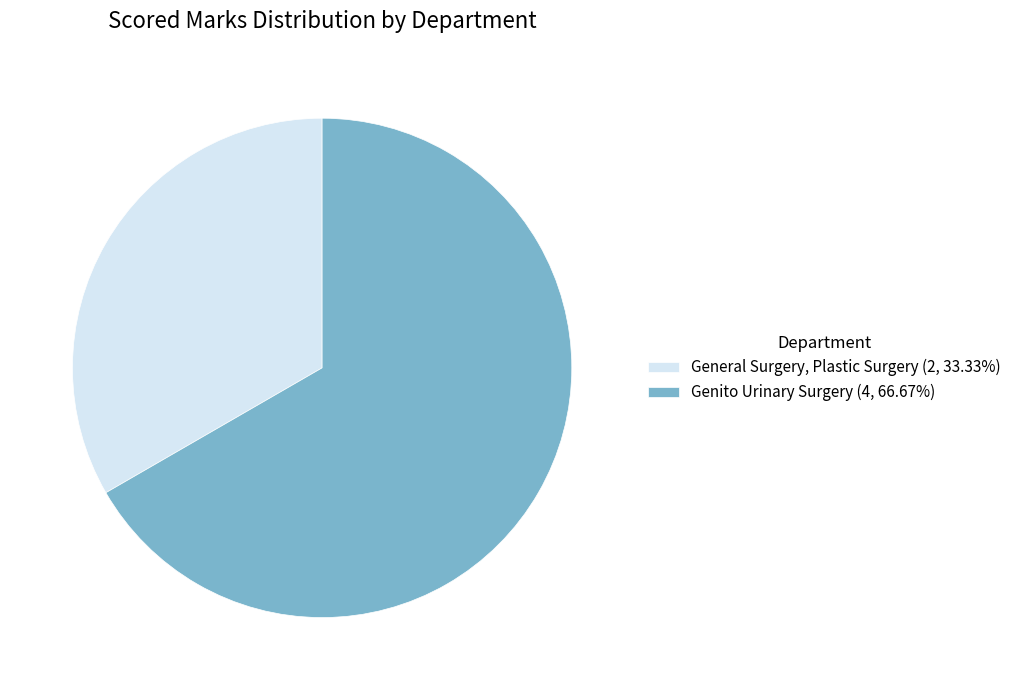

How many segments does this pie chart have?

2